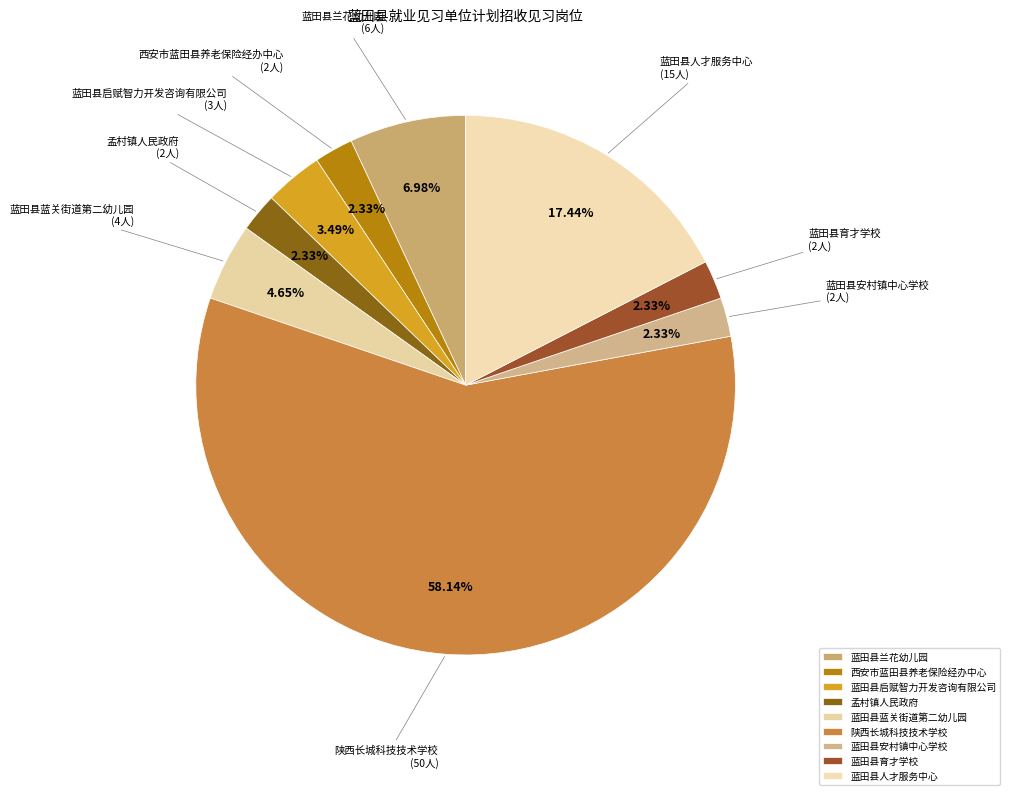

Count the number of slices in the pie.

9